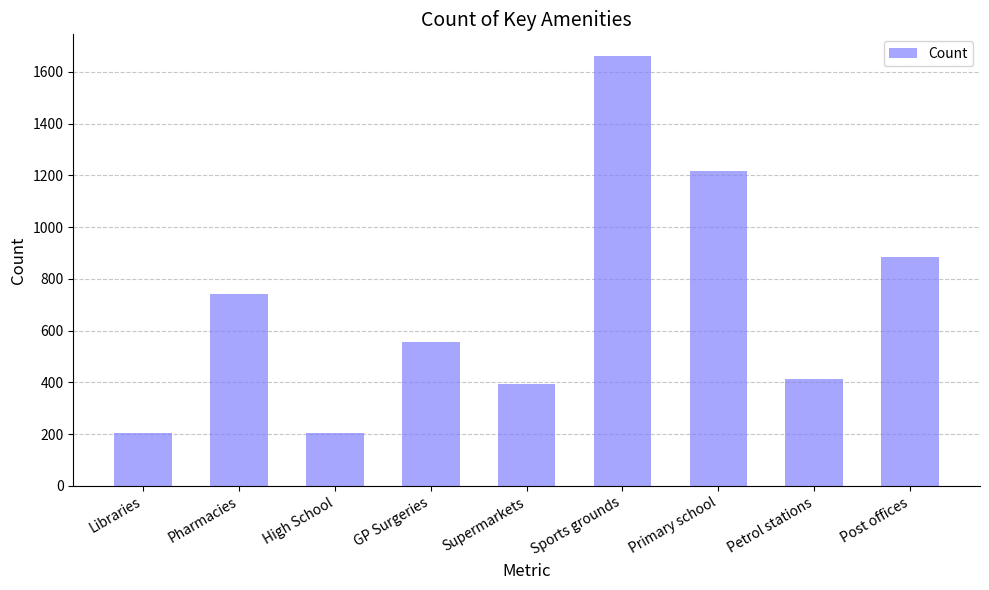

What is the minimum value shown in the chart?

203